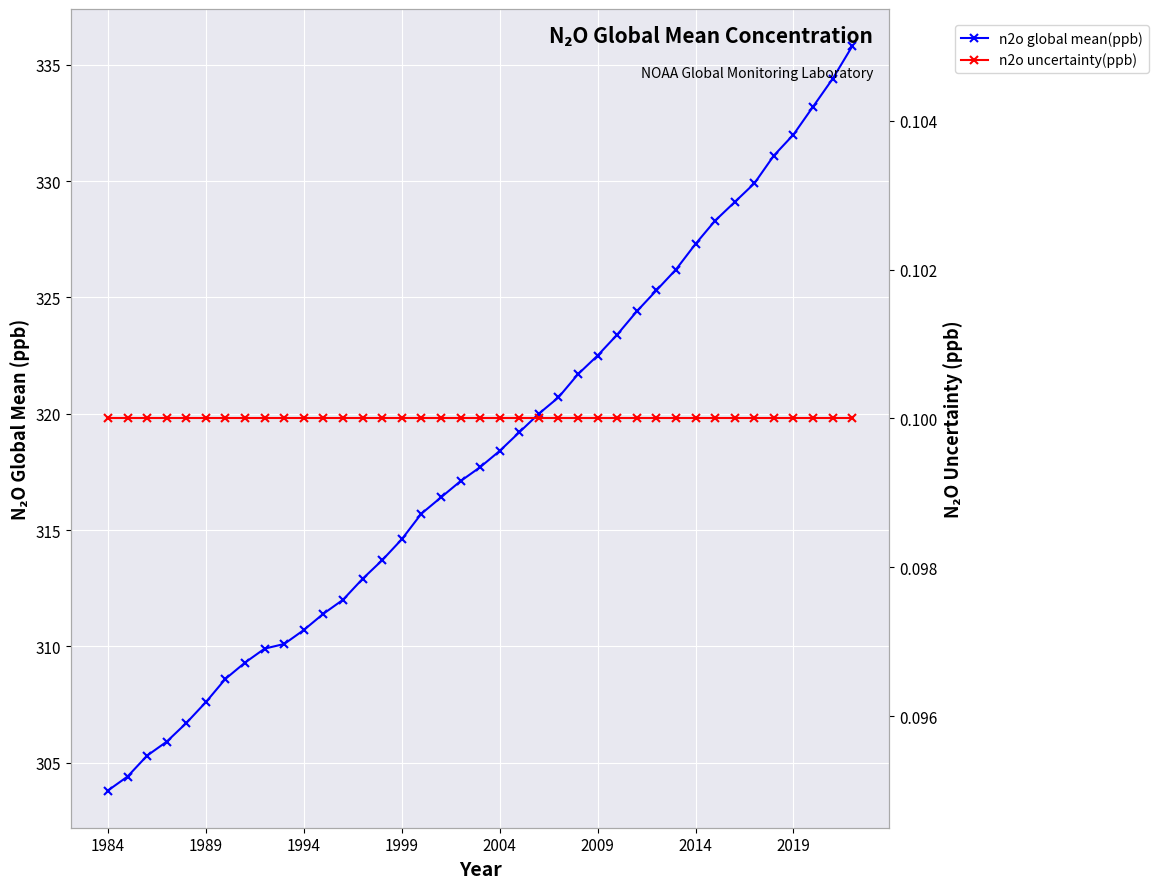

What is the maximum value for n2o global mean(ppb)?

335.8